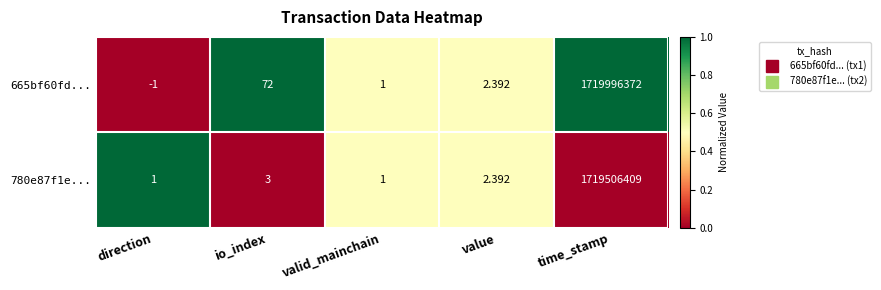

Where is 665bf60fd... nearest to the value 859998185?

io_index